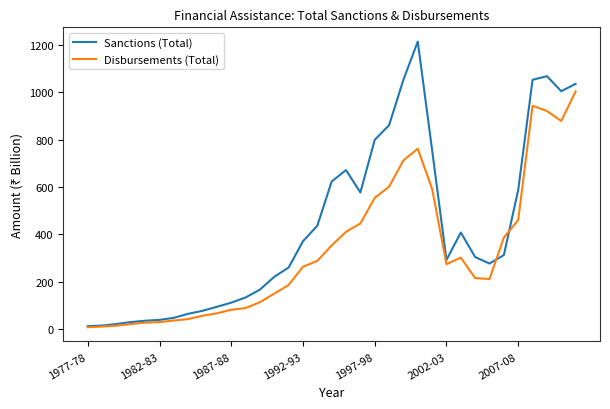

What are all the series names shown in the legend?

Sanctions (Total), Disbursements (Total)